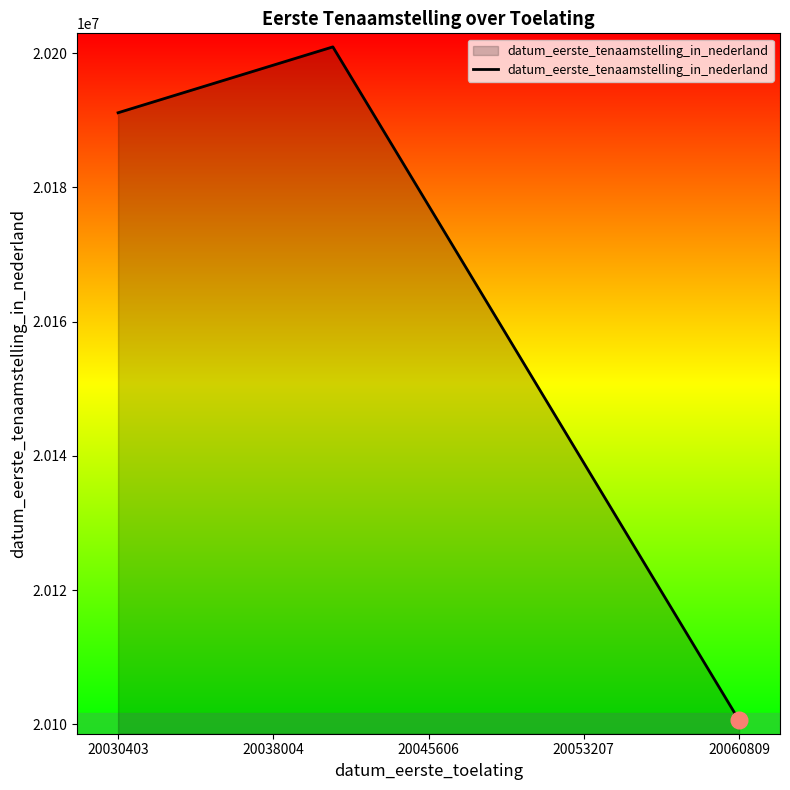

What is the minimum value shown in the chart?

20100619